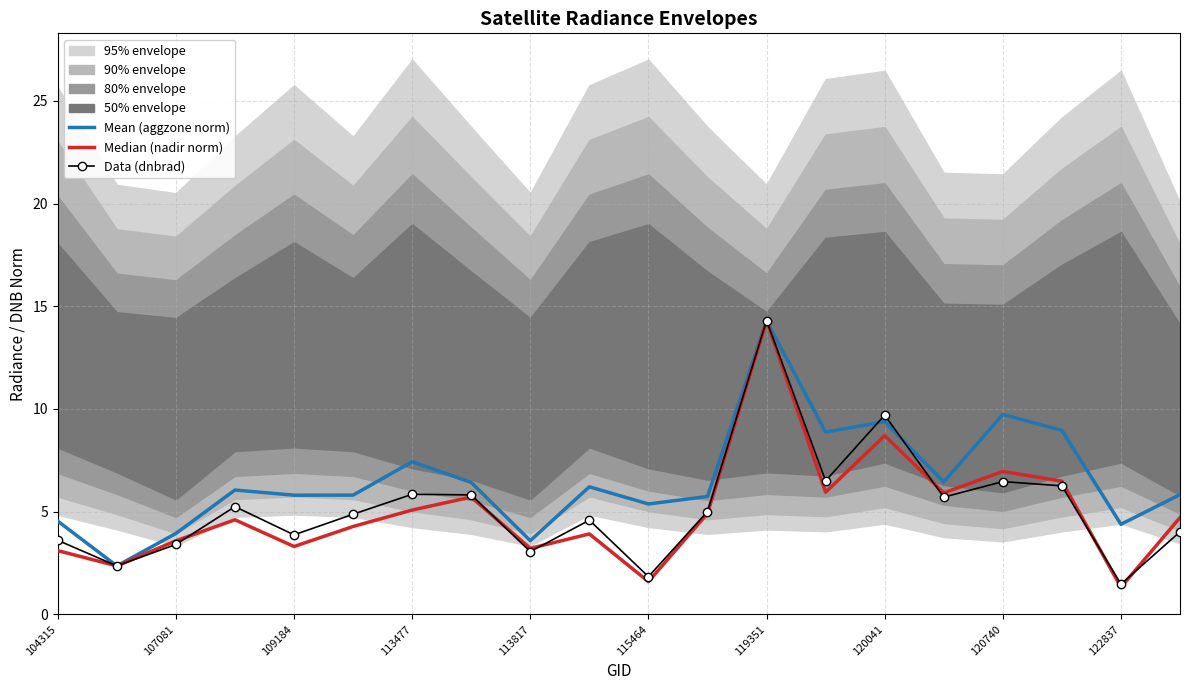

What is the minimum value for Mean (aggzone norm)?

2.4